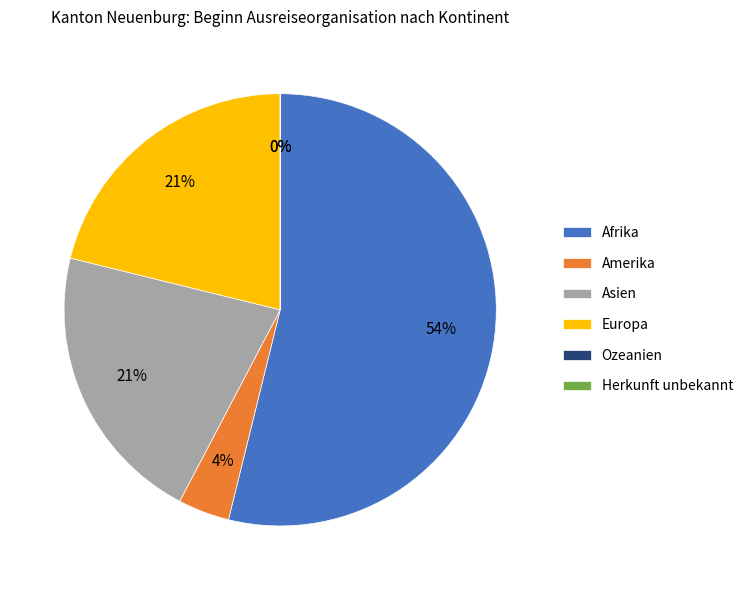

The Ozeanien slice represents 15% of the pie. True or false?

False